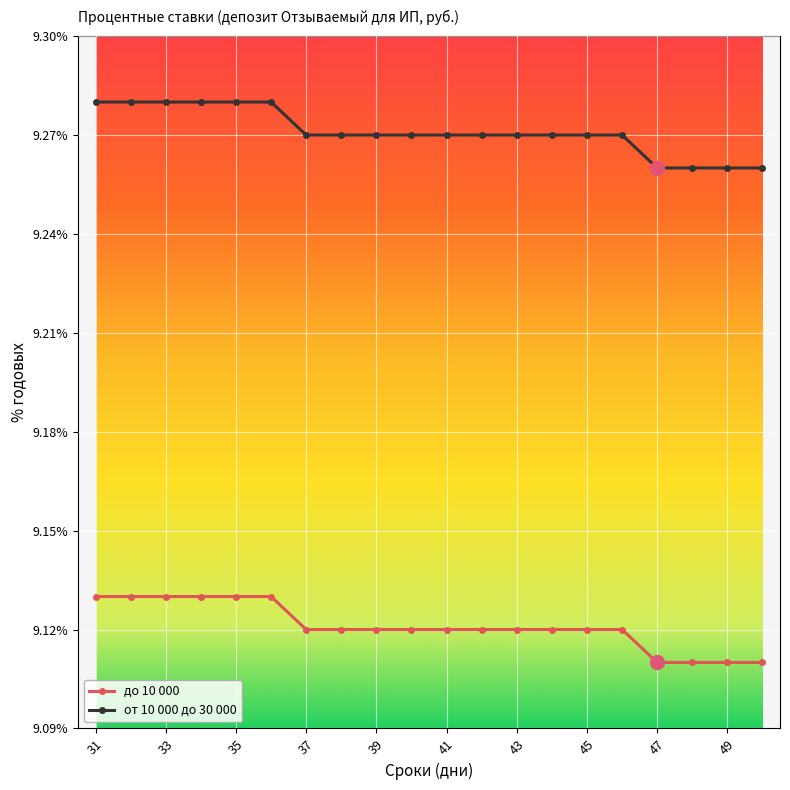

True or false: от 10 000 до 30 000 and до 10 000 cross at least once.

False